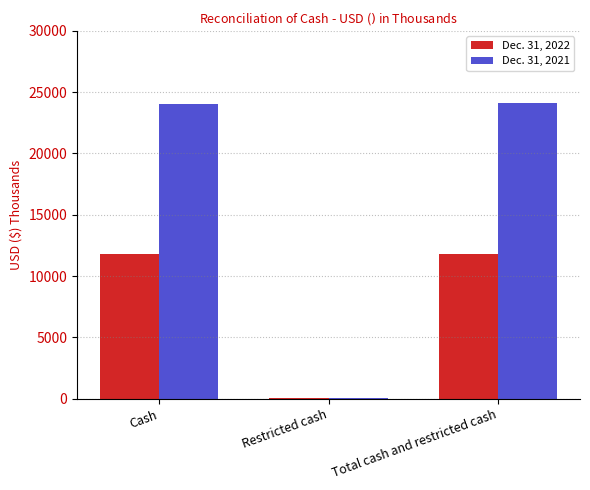

What is the difference between the Dec. 31, 2021 values at Cash and Total cash and restricted cash?

50